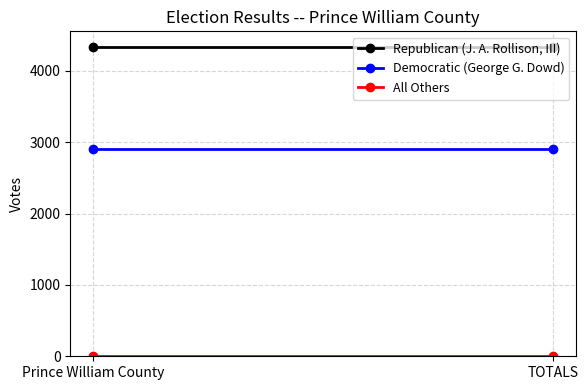

Reading left to right, what are all the values shown in this chart?

Republican (J. A. Rollison, III): 4337	4337
Democratic (George G. Dowd): 2904	2904
All Others: 2	2